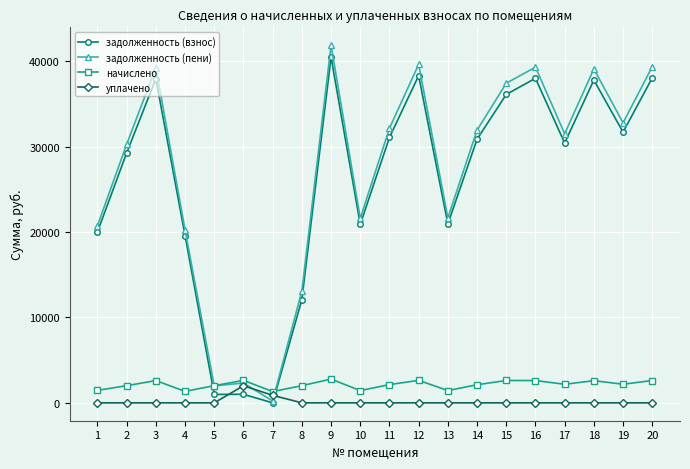

What is the total value across all series at 7?

2422.4